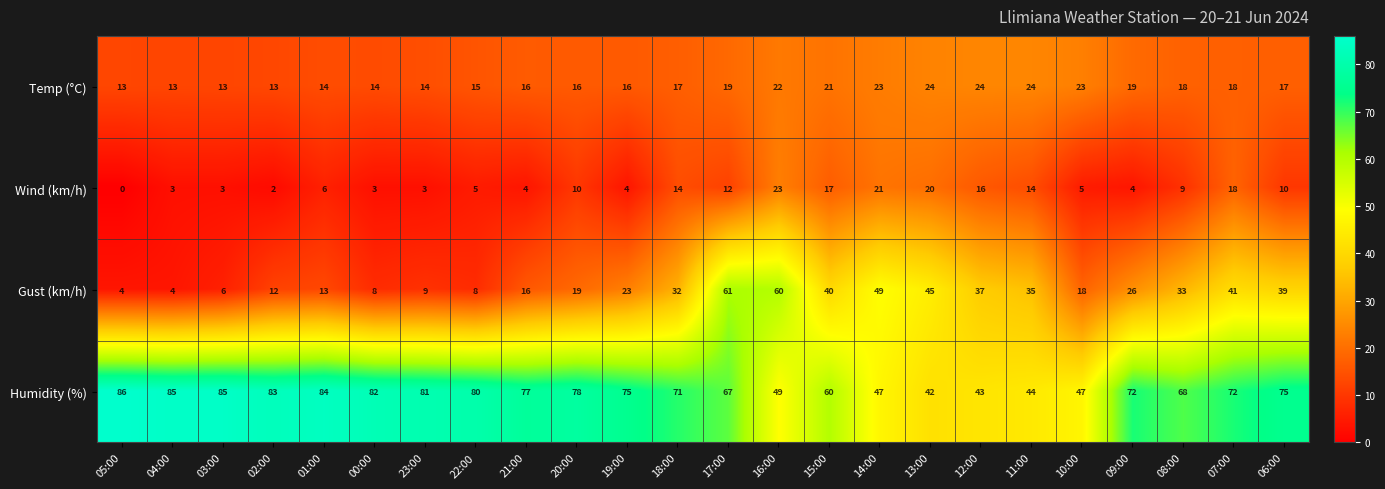

What is the difference between the second highest and minimum values in the Wind (km/h) series?

21